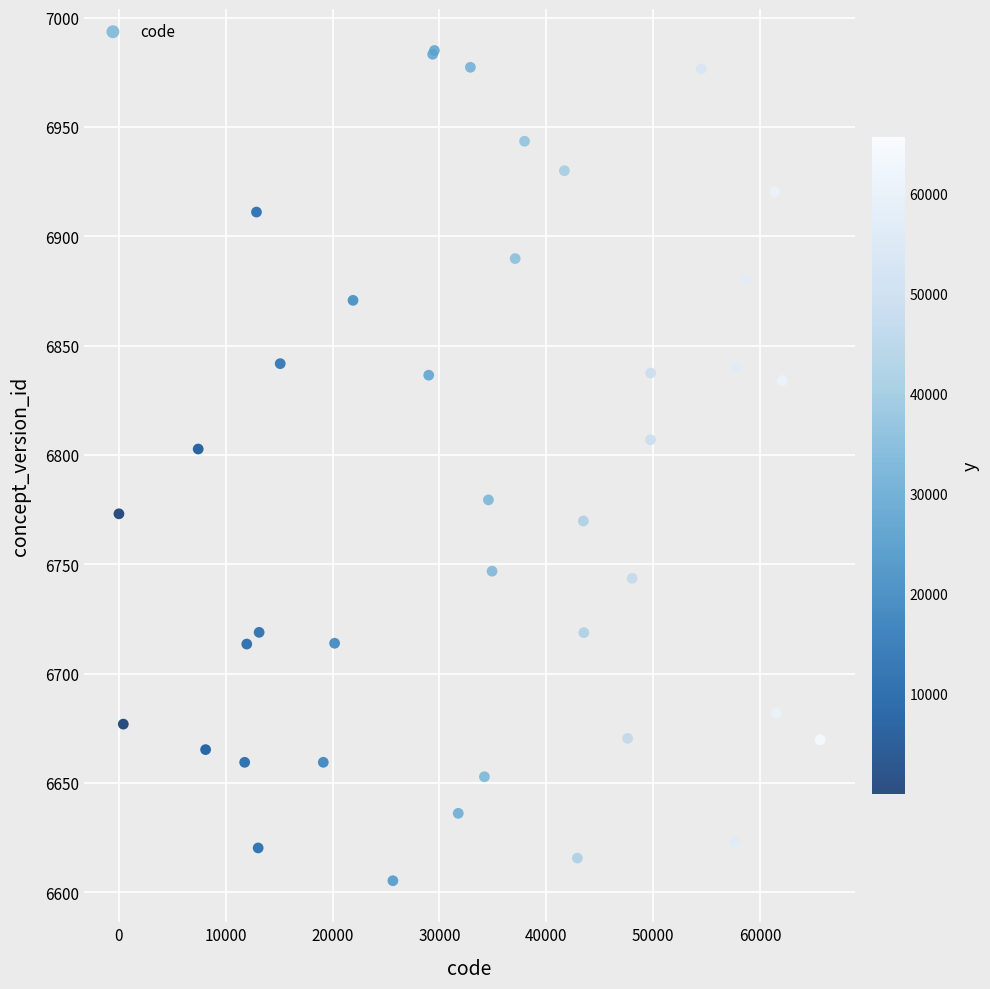

What Y value in the scatter plot is closest to 6795?

6802.7